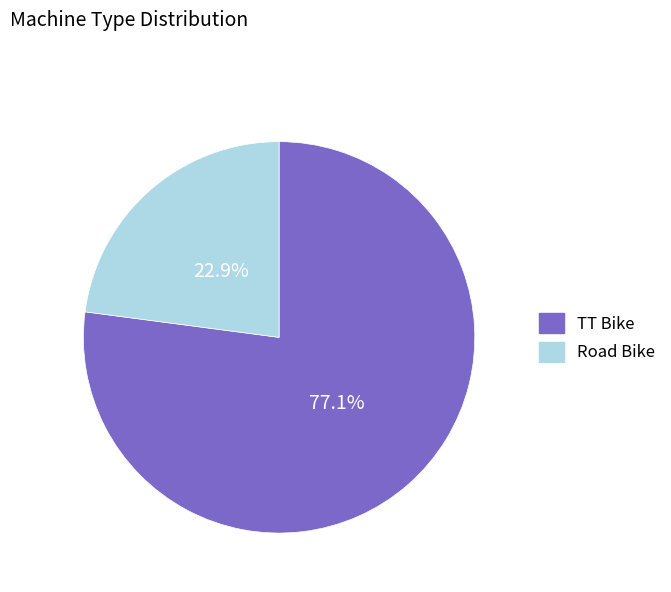

The TT Bike slice represents 77% of the pie. True or false?

True